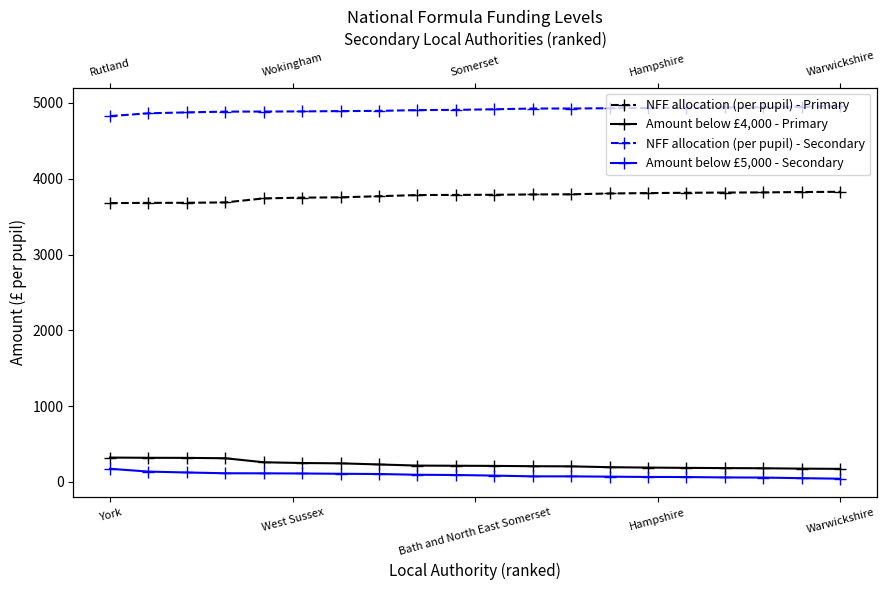

What is the label of the 8th point from the right?

12